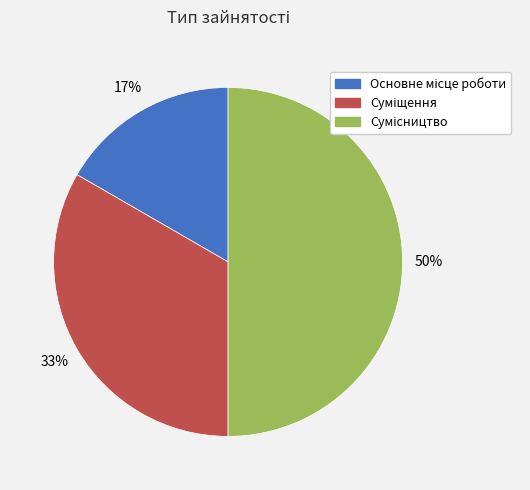

Count the number of slices in the pie.

3